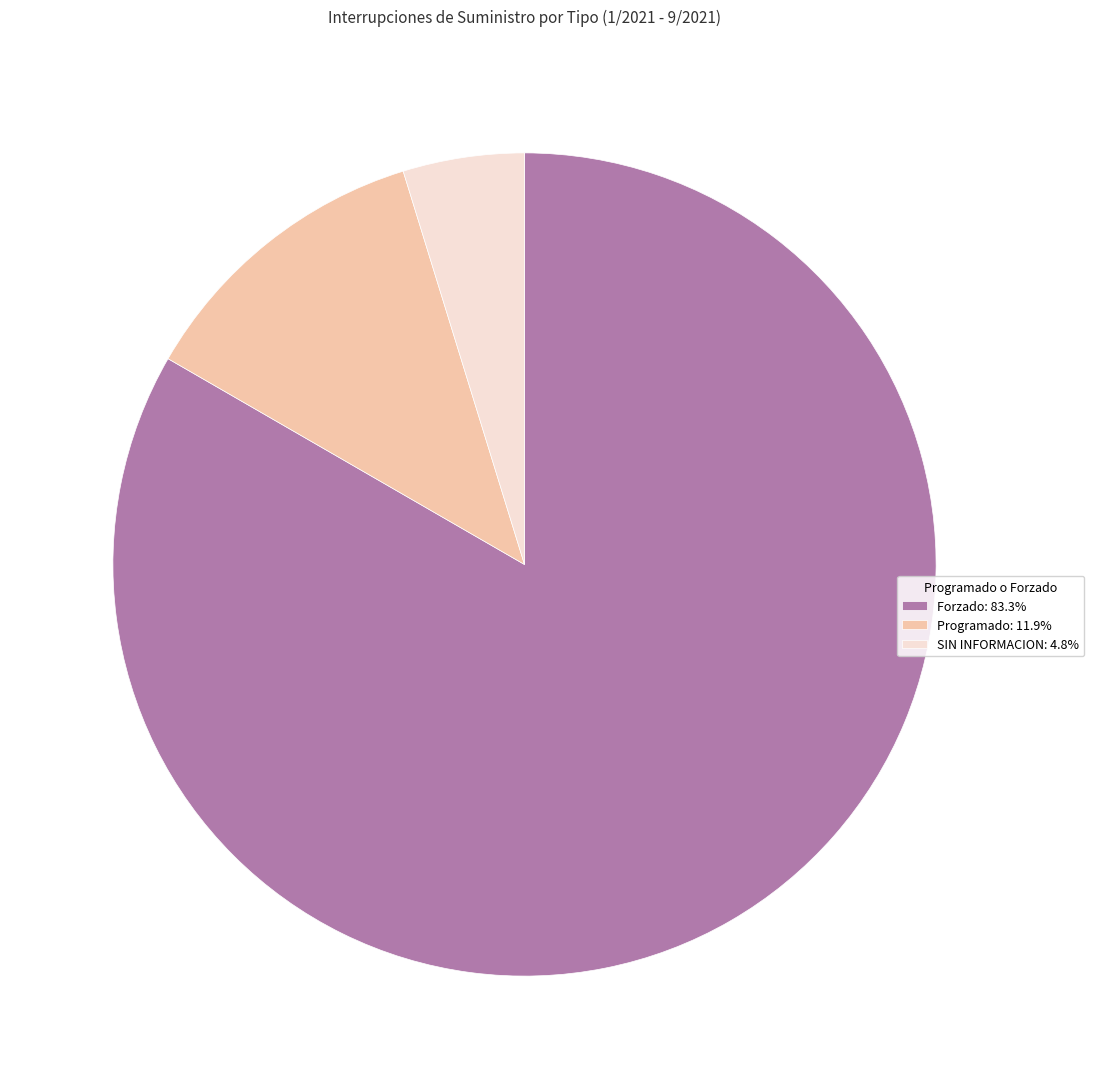

Is the sum of SIN INFORMACION: 4.8% and Forzado: 83.3% greater than half?

Yes